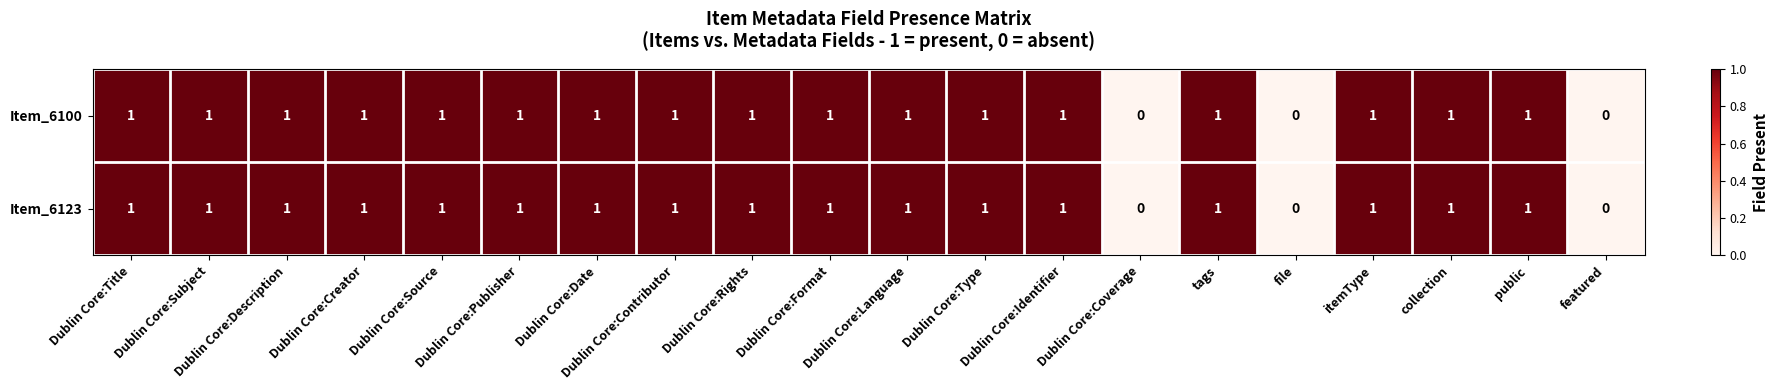

The value of Item_6123 at Dublin Core:Source is 1. True or false?

True